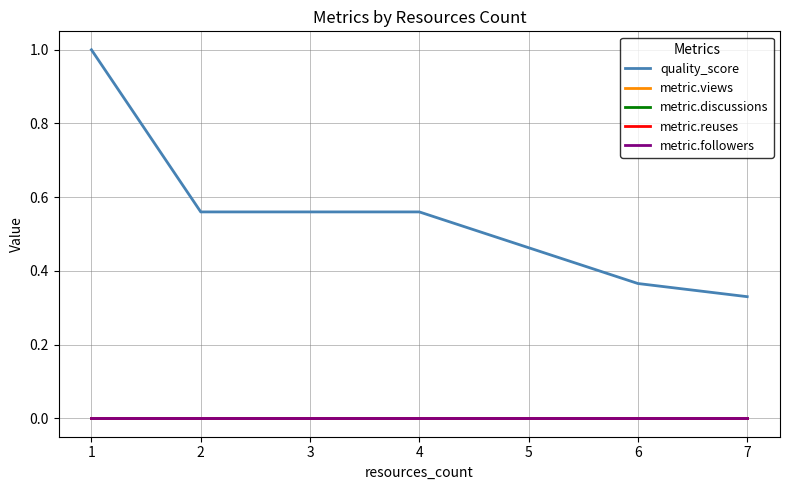

The value of quality_score at 2 is 0.8. True or false?

False